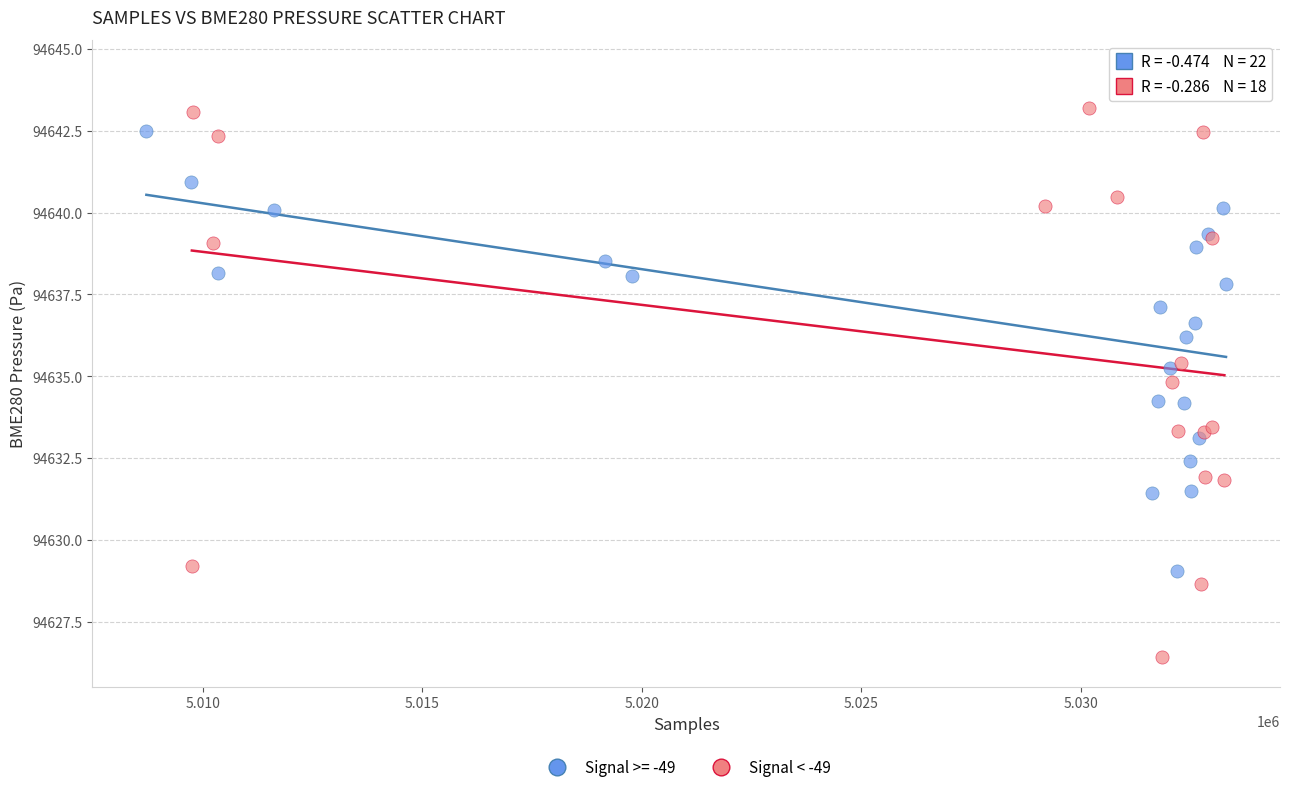

Which series reaches the maximum Y coordinate?

Signal >= -49